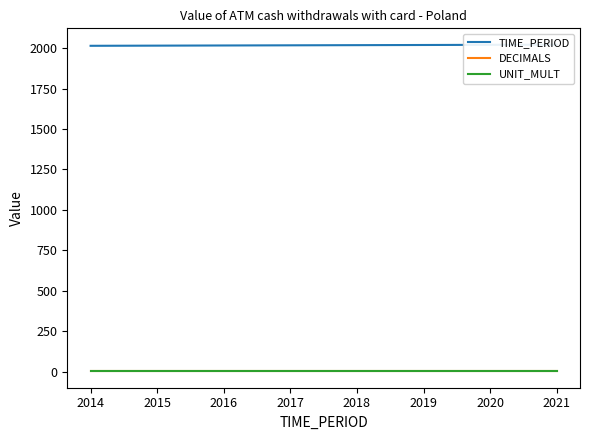

What is the total value across all series at 2018?

2027